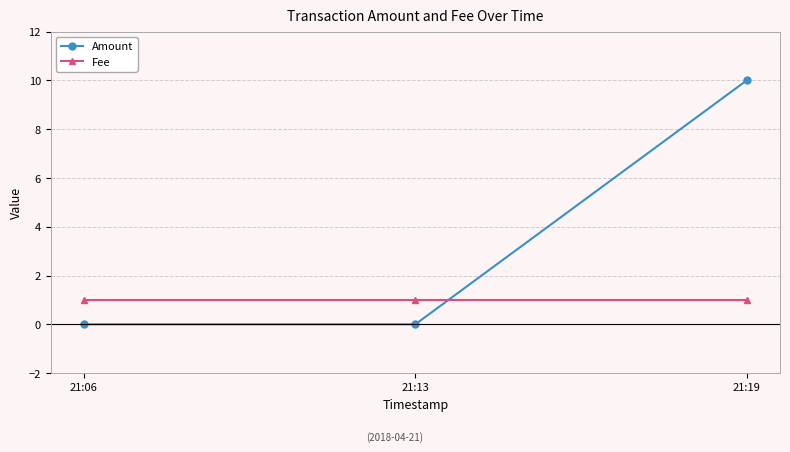

Between 21:13 and 21:19, which series saw the biggest shift?

Amount